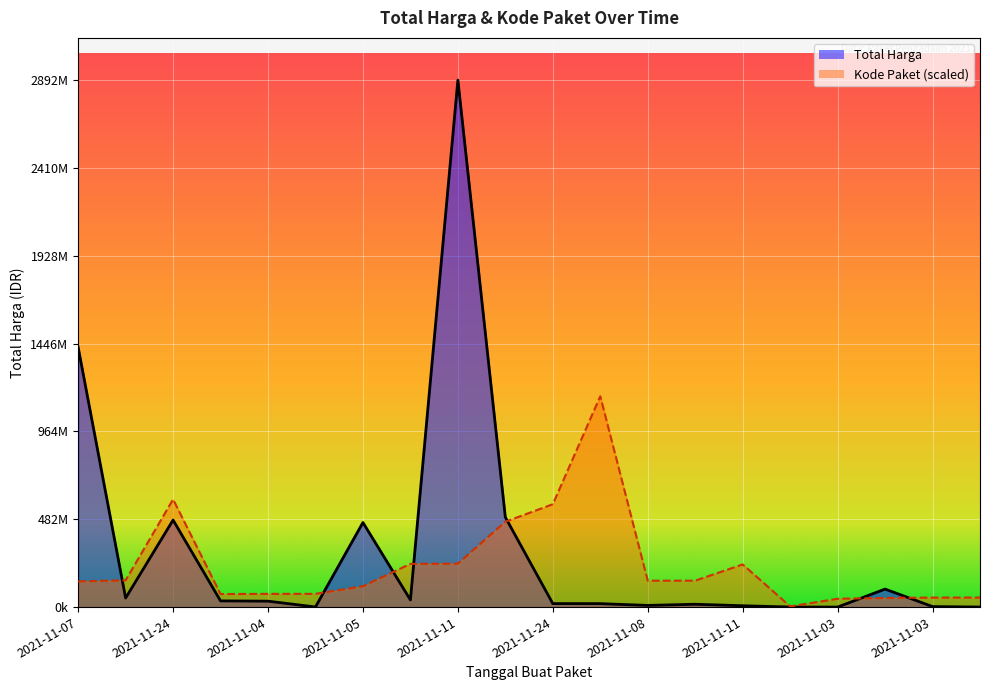

What is the label of the 14th point from the left?

2021-11-08